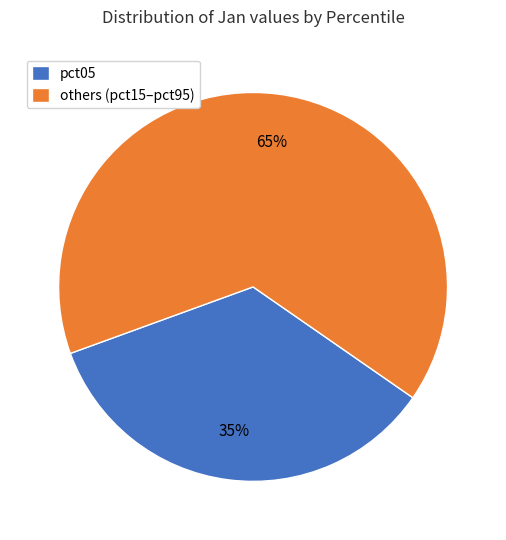

Is there a majority slice in this chart?

Yes